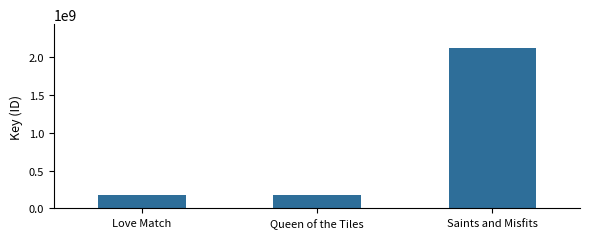

The chart shows a value of 1287474005 at Saints and Misfits. True or false?

False